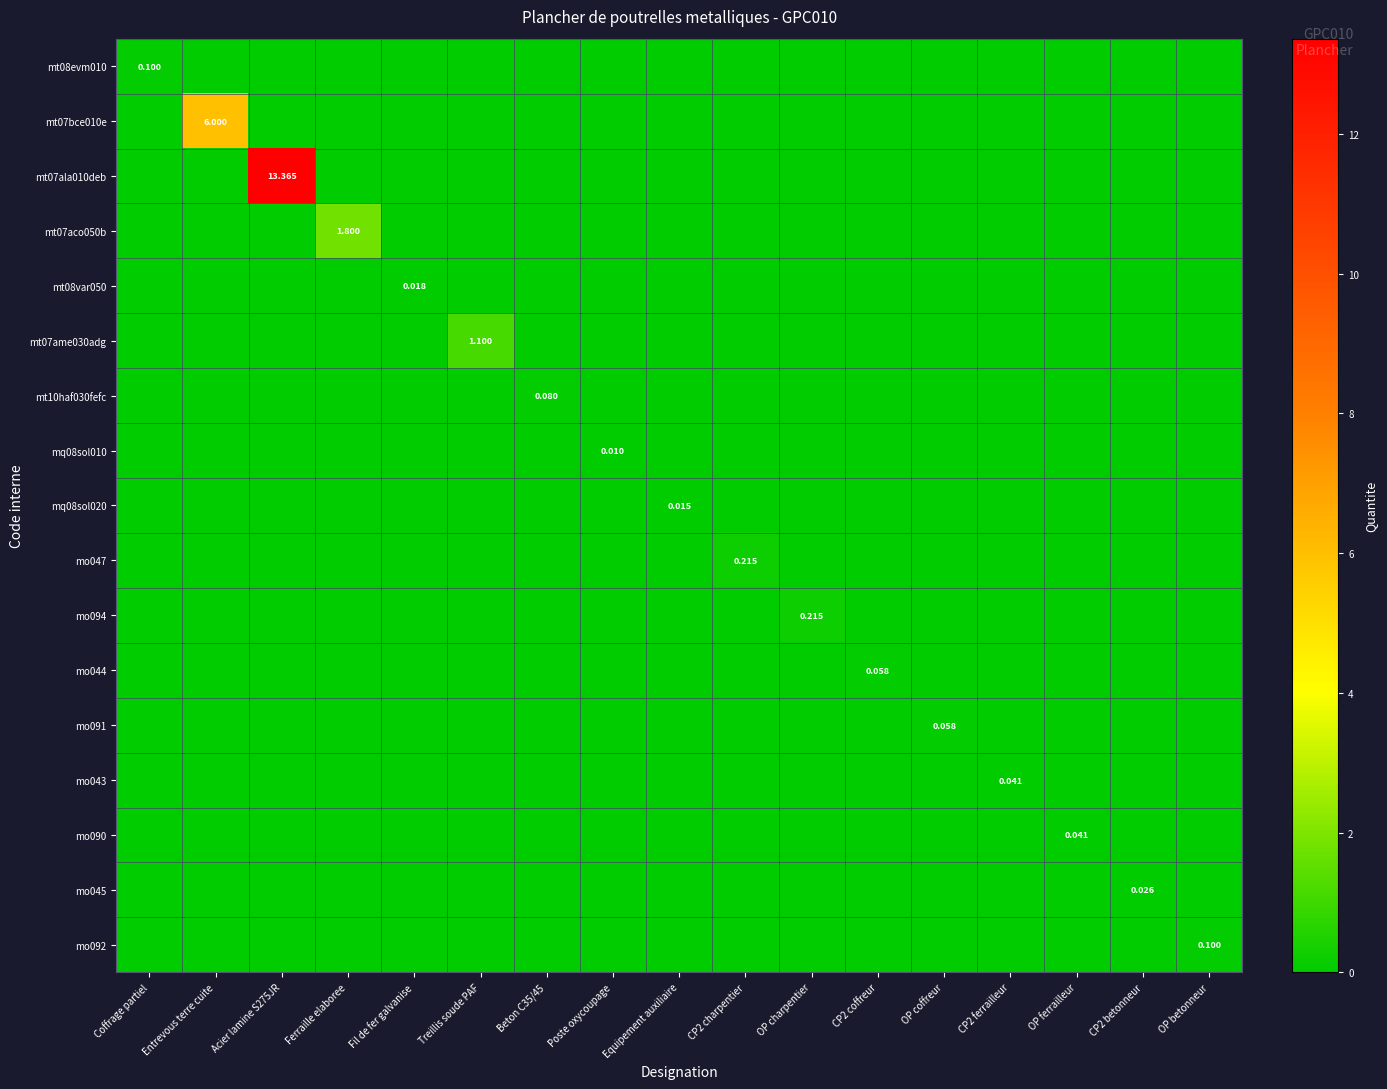

How many mq08sol020 values are between 0 and 1?

17